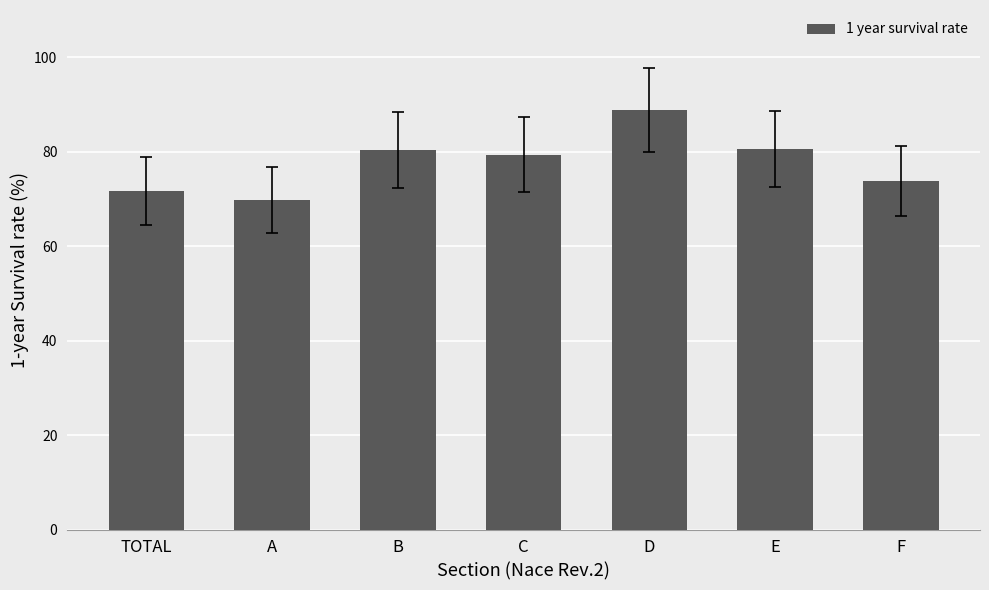

What is the average value?

77.8